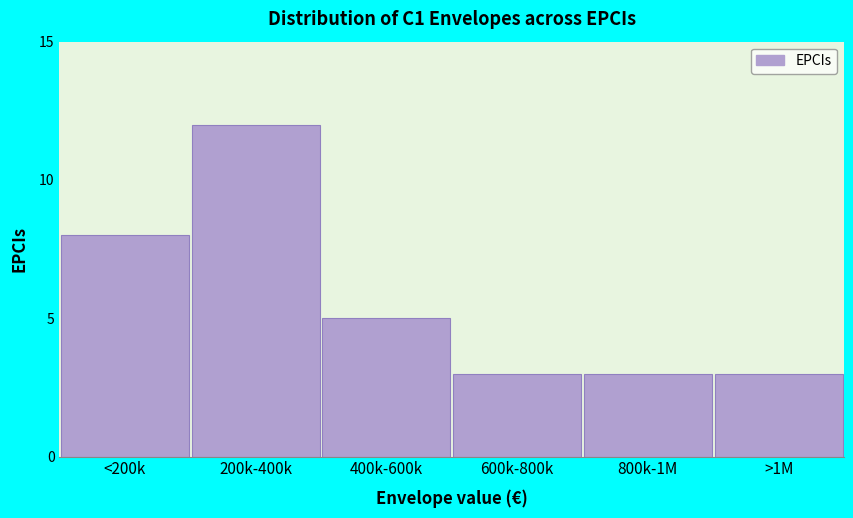

Reading left to right, list all the values displayed in this chart.

8	12	5	3	3	3